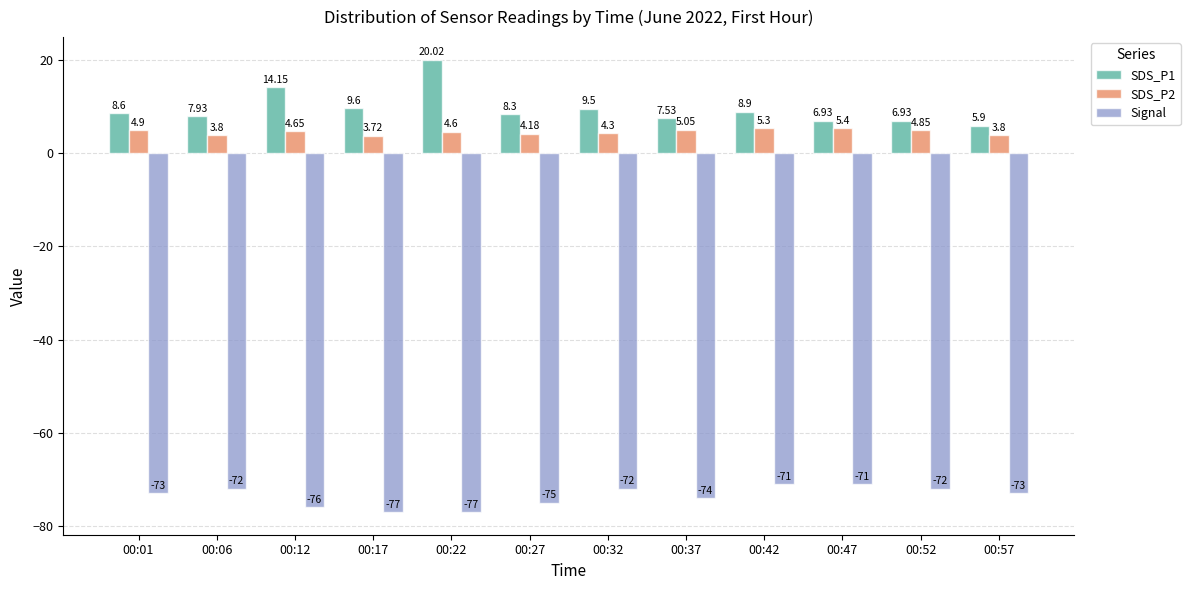

Rank the series at 00:12 from highest to lowest value.

SDS_P1, SDS_P2, Signal